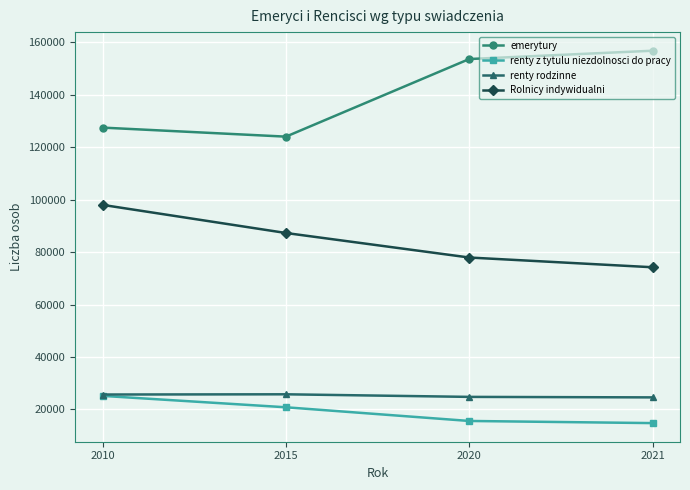

Is the value of Rolnicy indywidualni at 2020 greater than the value of renty z tytulu niezdolnosci do pracy at 2020?

Yes